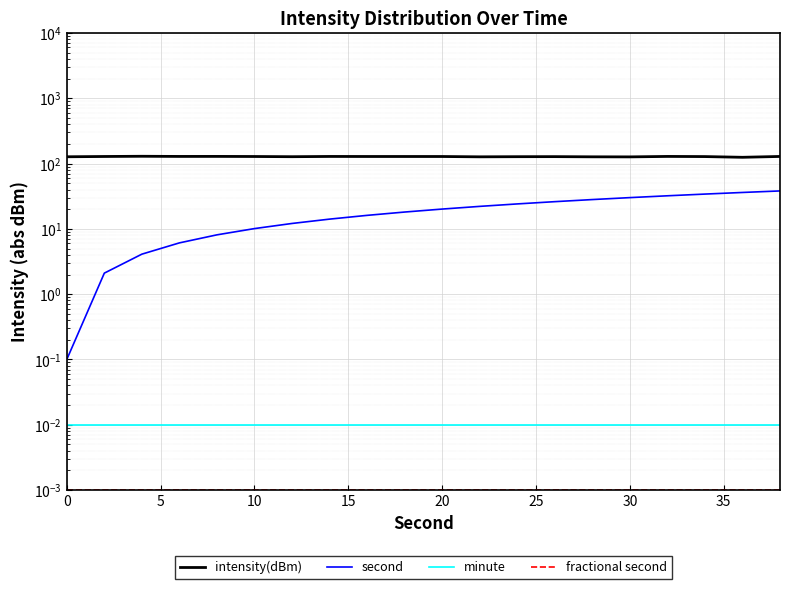

Does the chart display data point markers on the line(s)?

No